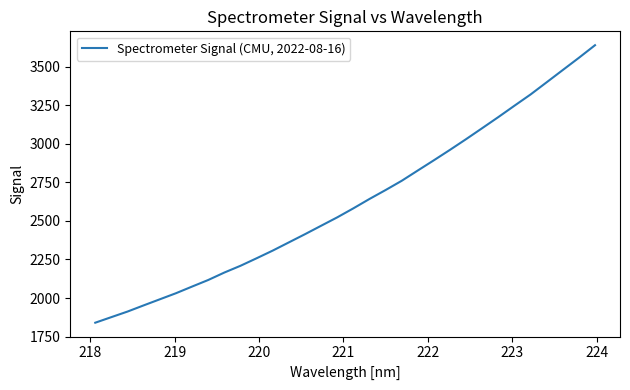

What is the greatest value displayed?

3640.3